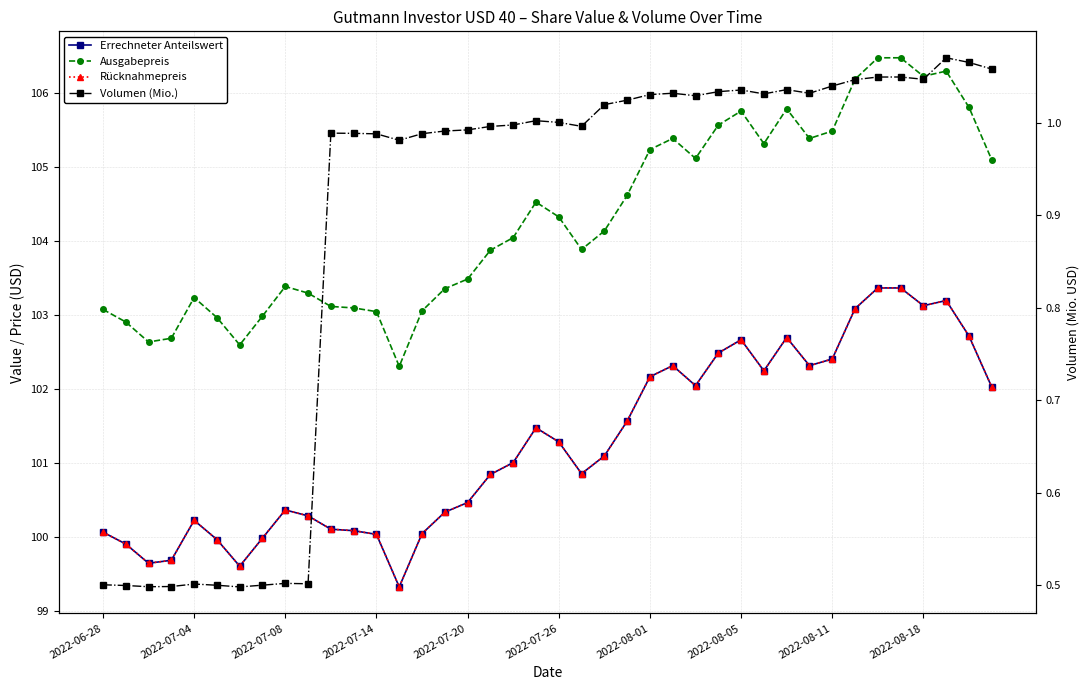

How many data points in Rücknahmepreis are above 101?

21